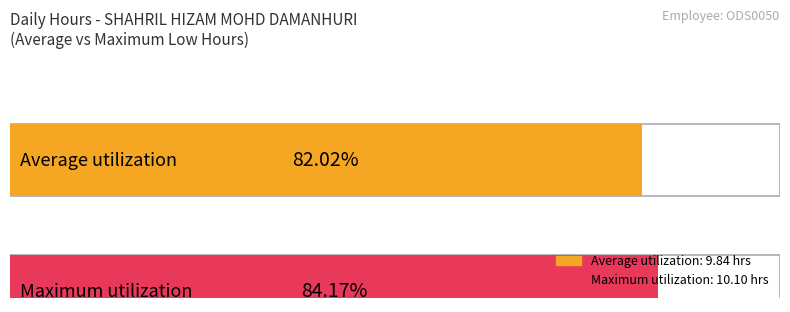

Is it true that the value at 18-Fri is 14.5?

False